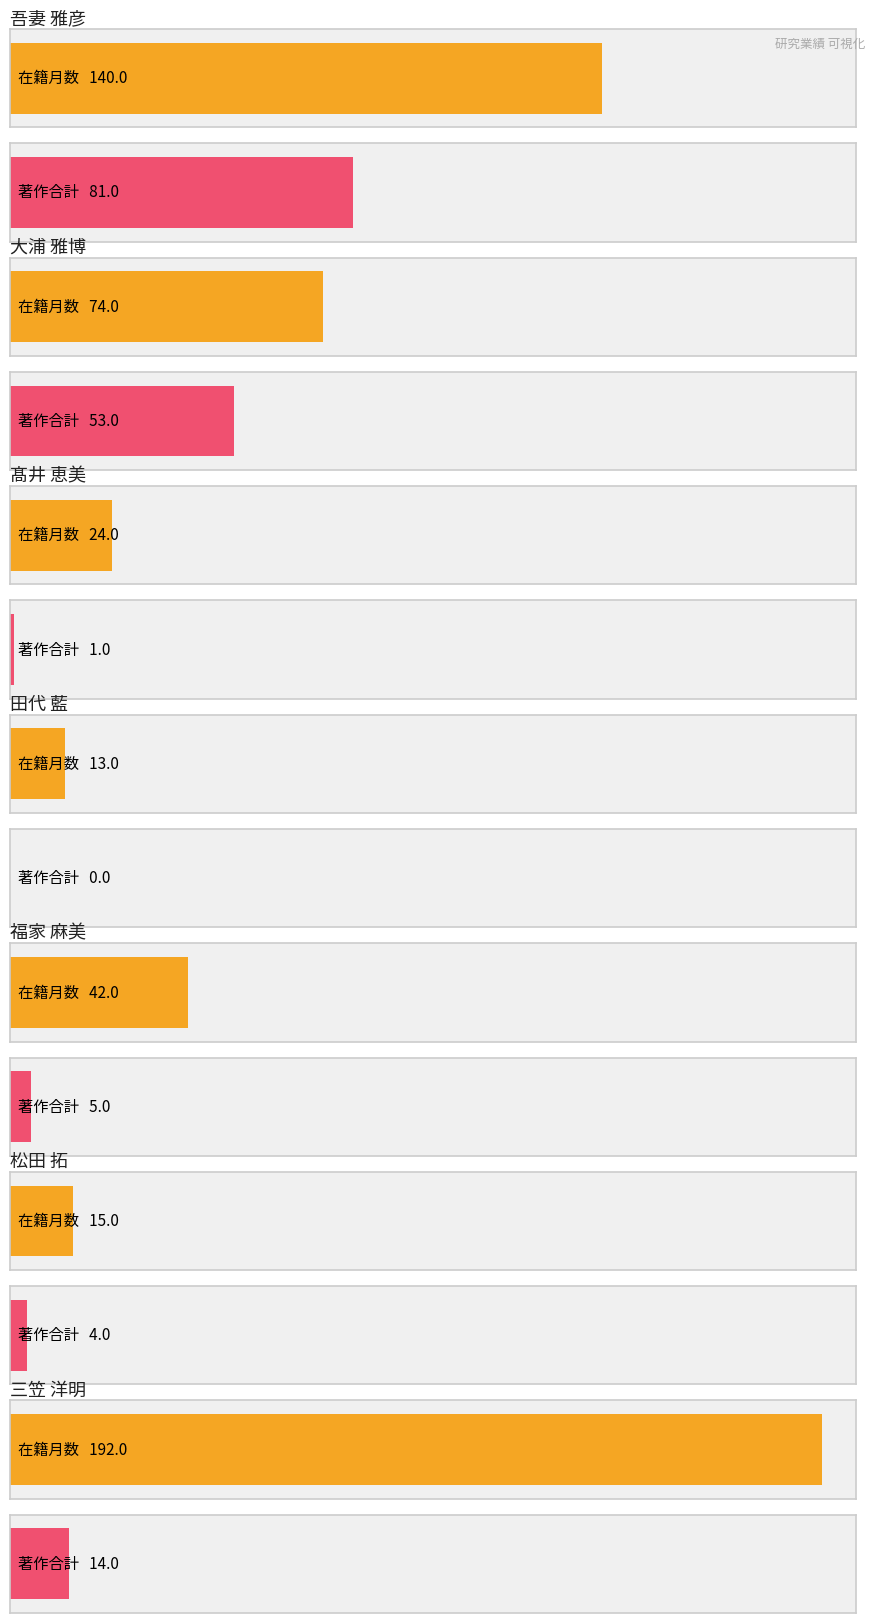

At 髙井 恵美, list the series in order from largest to smallest.

在籍月数, 著作合計